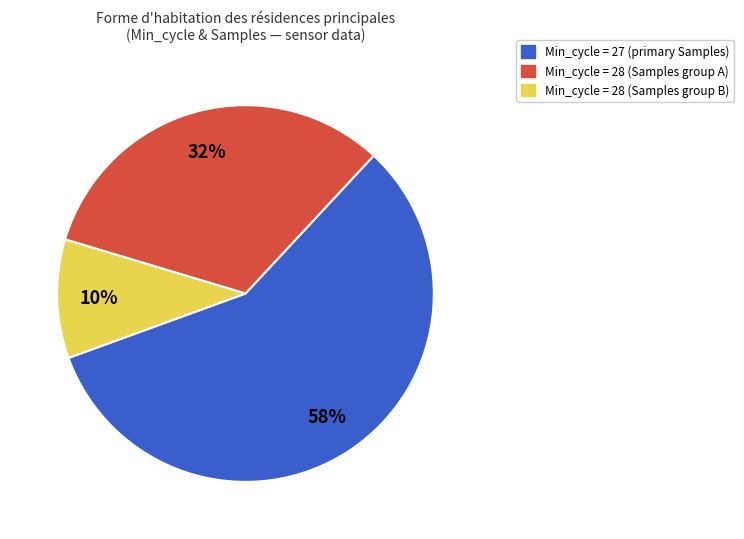

Is there a majority slice in this chart?

Yes